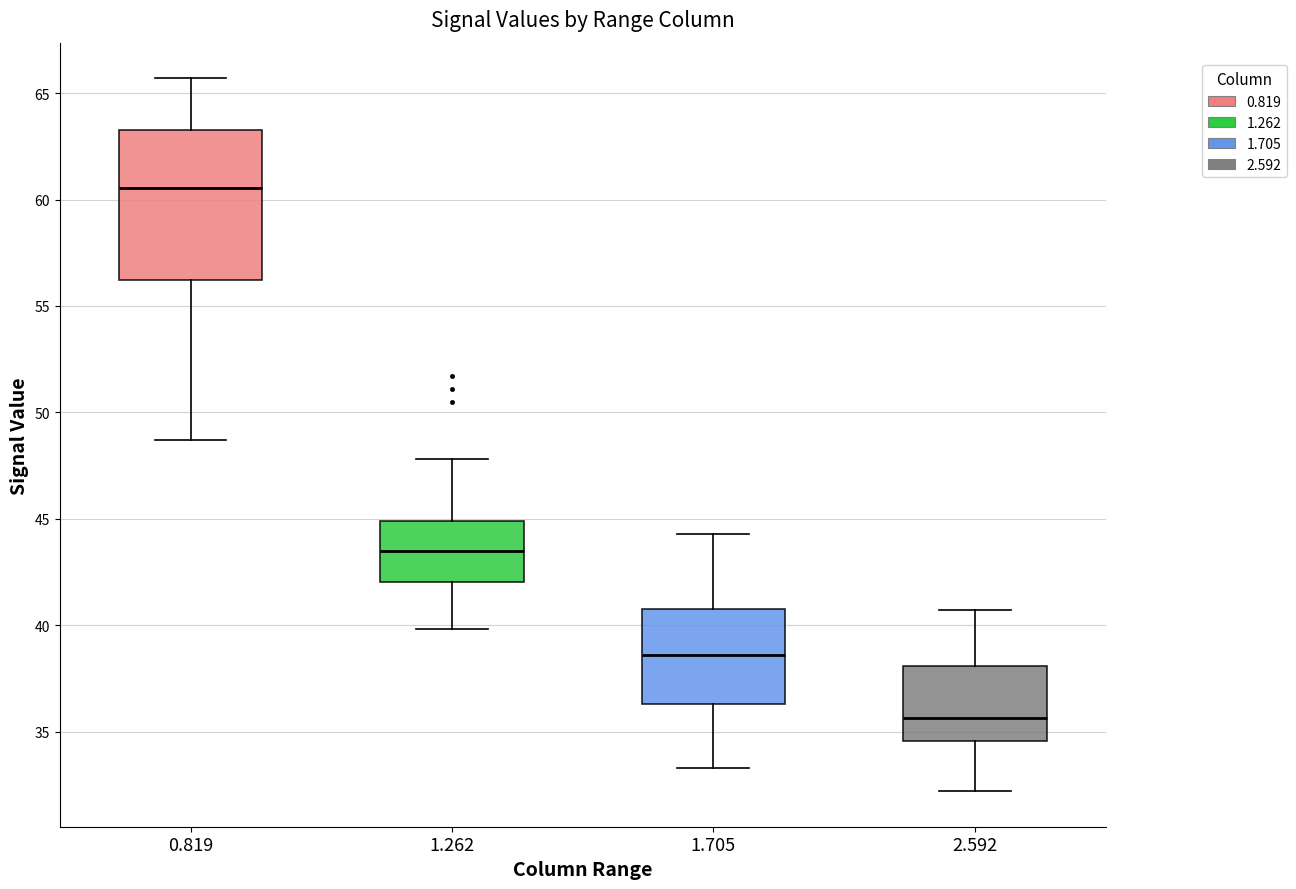

Which box's median line is the highest?

0.819